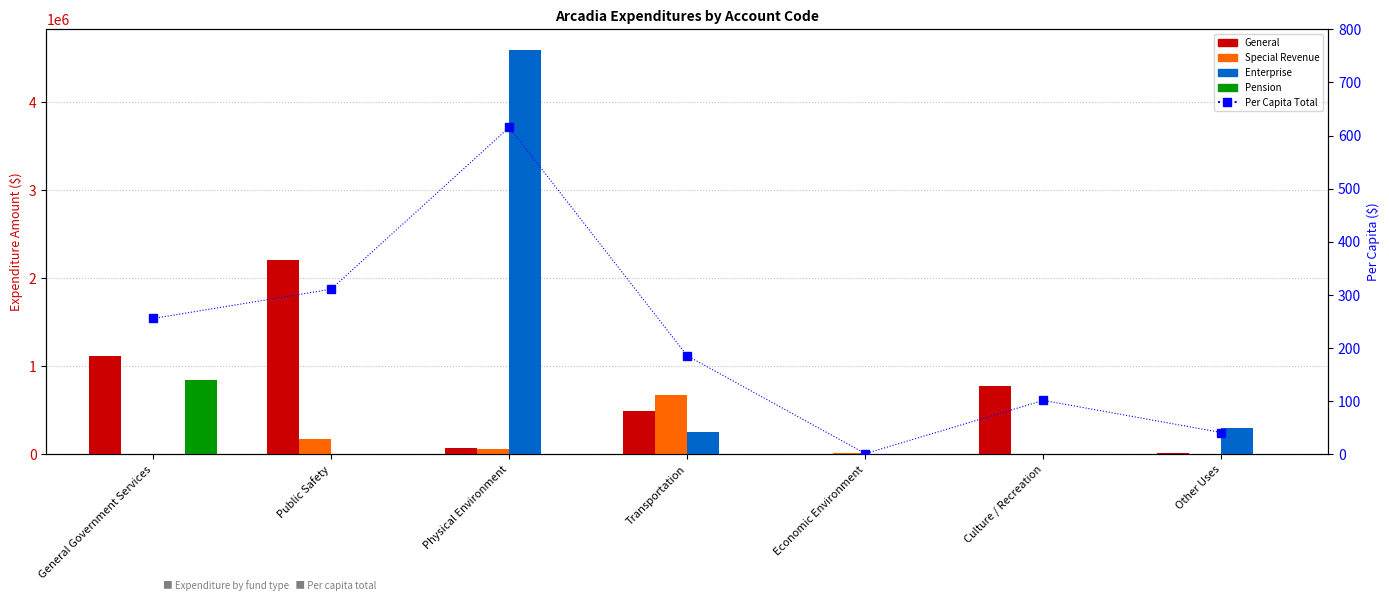

What is the label of the 2nd bar from the left?

Public Safety